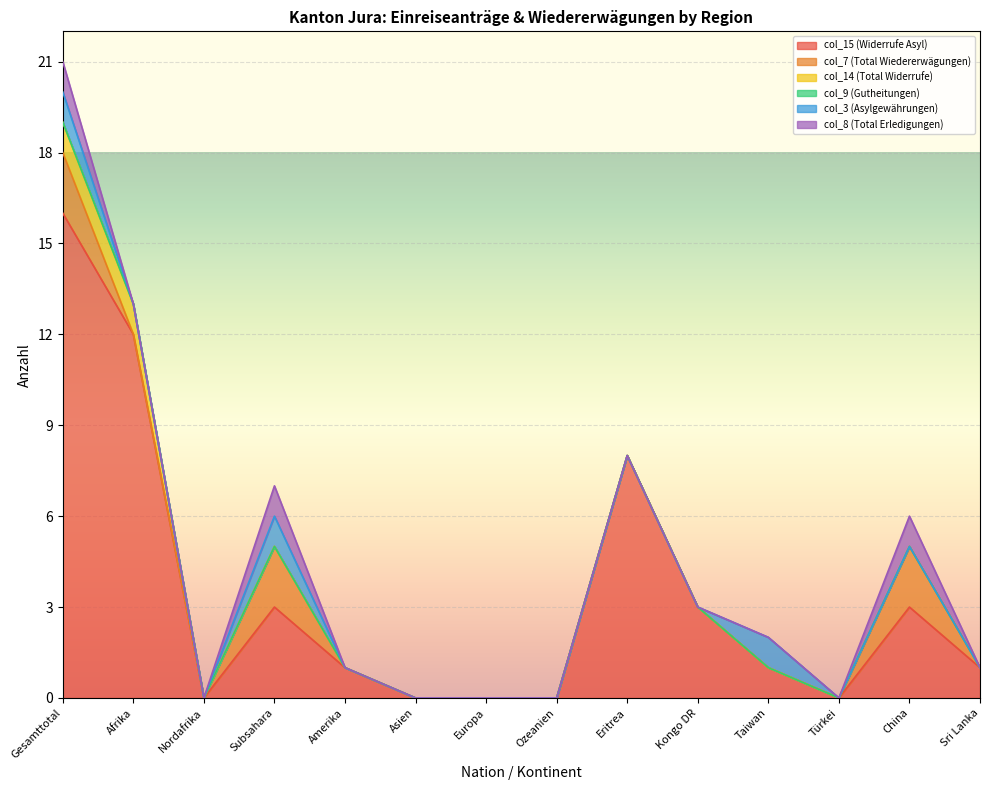

At which category does col_8 (Total Erledigungen) reach its first local peak?

Subsahara